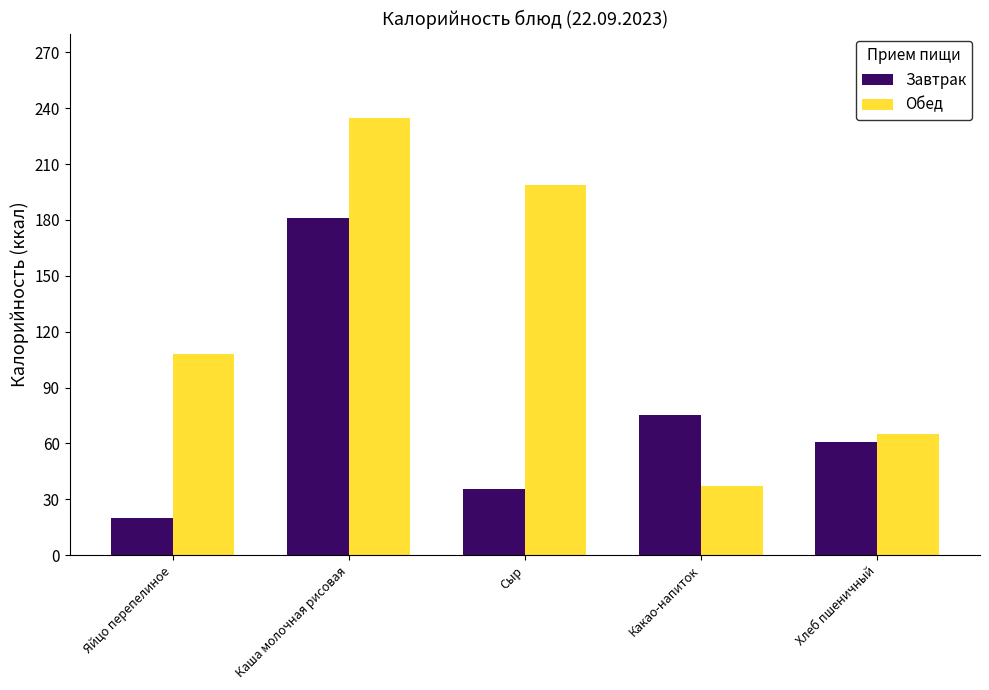

What is the maximum value shown in the chart?

234.4